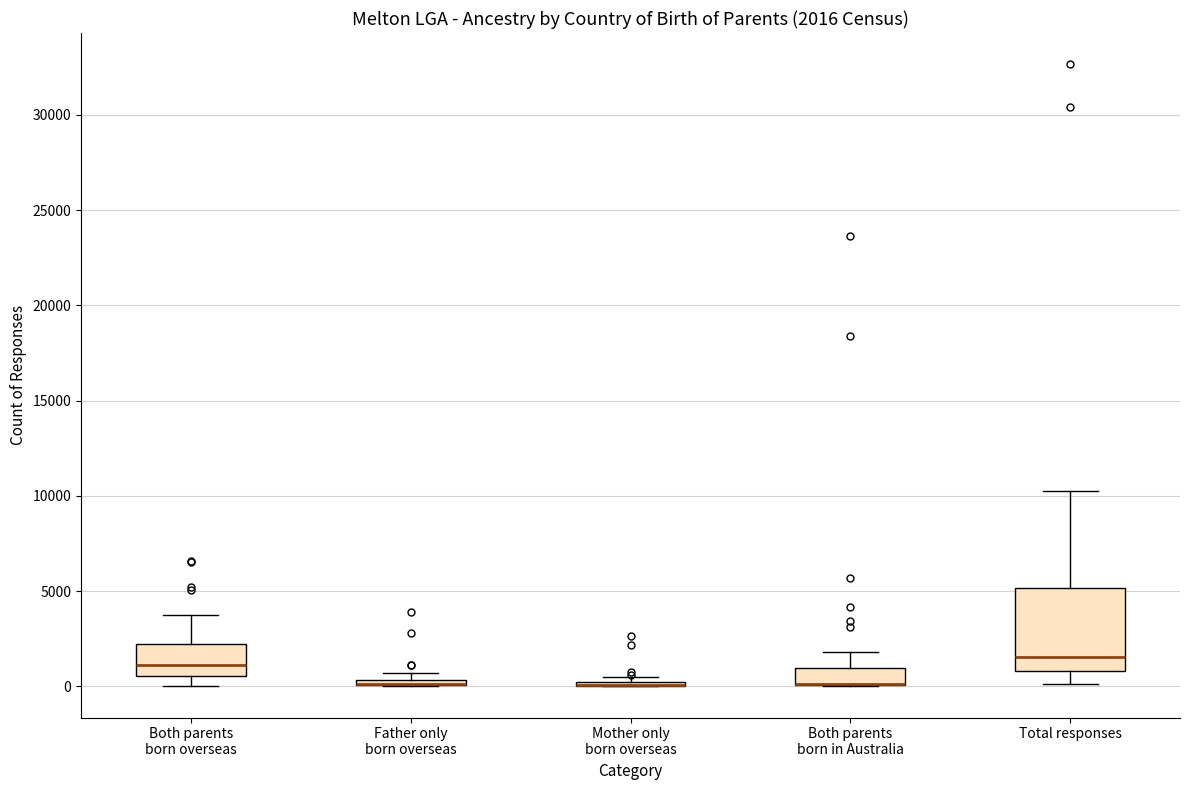

Which box is the tallest, from its lower edge to its upper edge?

Total responses